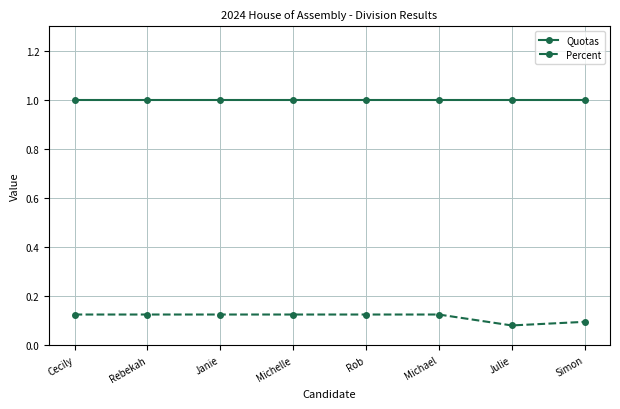

The Quotas series shows 1.0 at Simon. True or false?

True